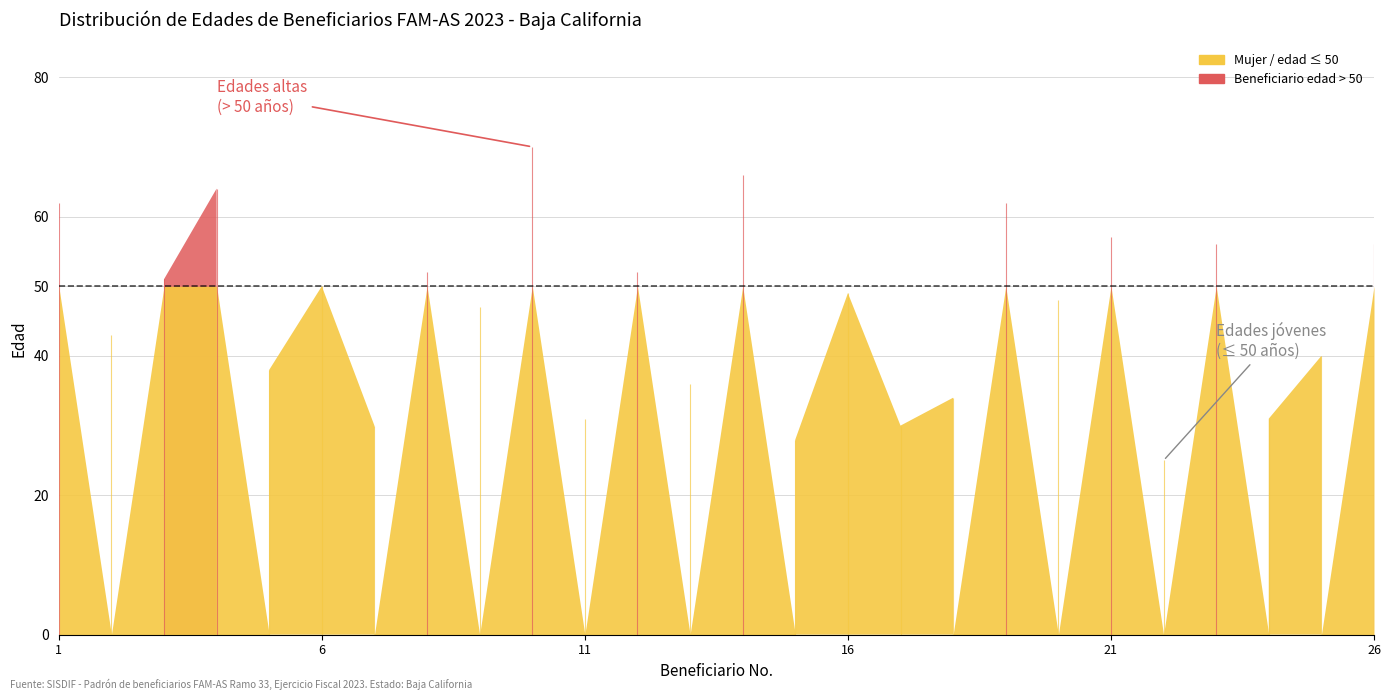

List the labels in order of Mujer value, largest first.

9, 13, 3, 0, 18, 20, 22, 25, 7, 11, 2, 5, 15, 19, 8, 1, 24, 4, 12, 17, 10, 23, 6, 16, 14, 21